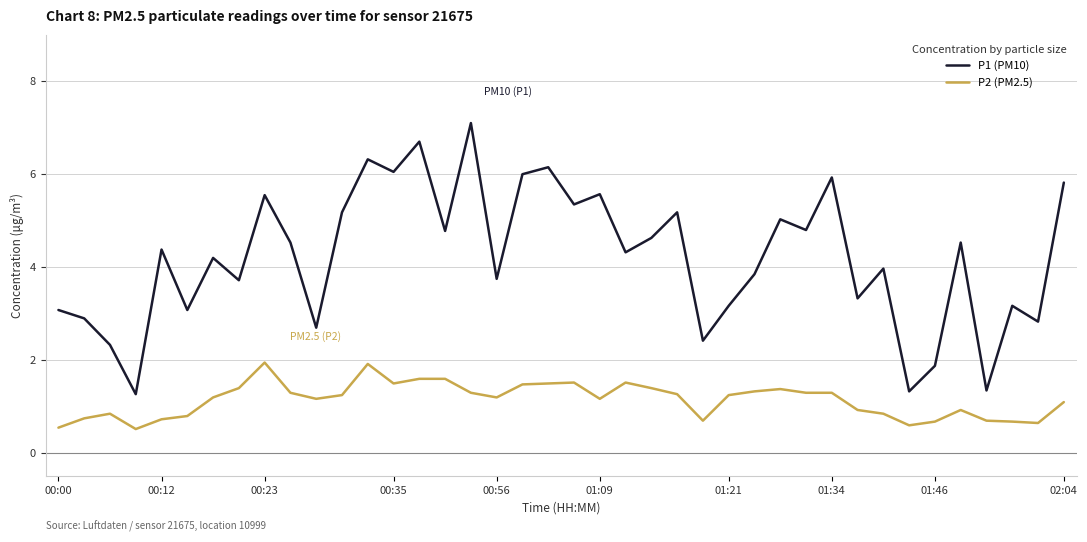

Which series has the largest range (max minus min)?

P1 (PM10)